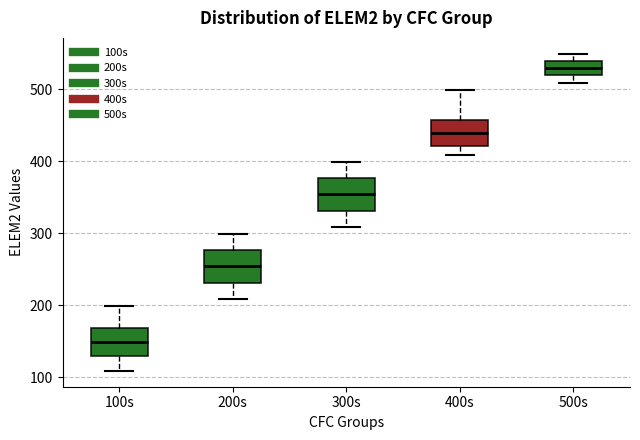

Which box has the lowest median line?

100s